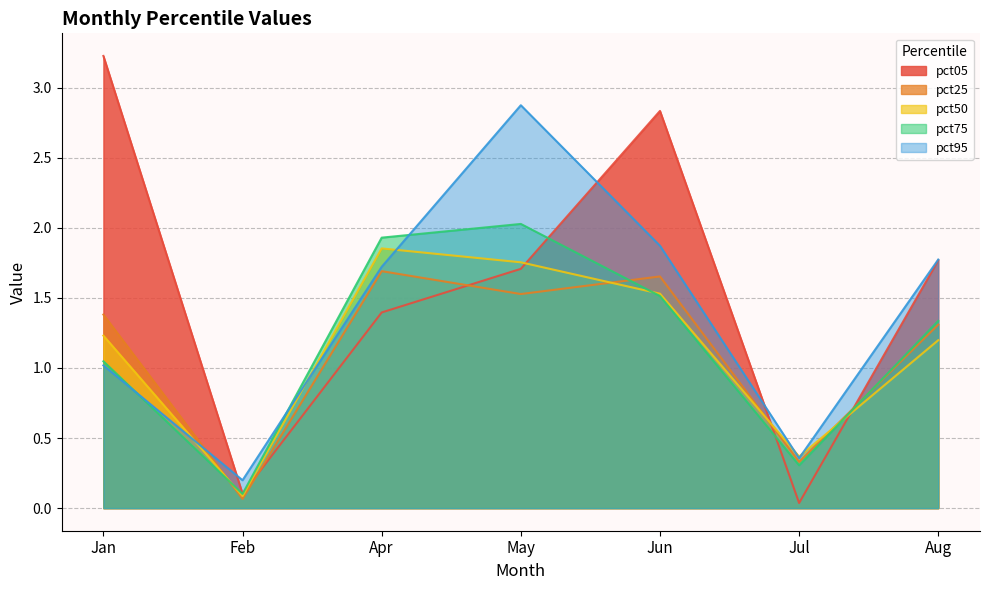

True or false: pct50 and pct05 cross at least once.

True